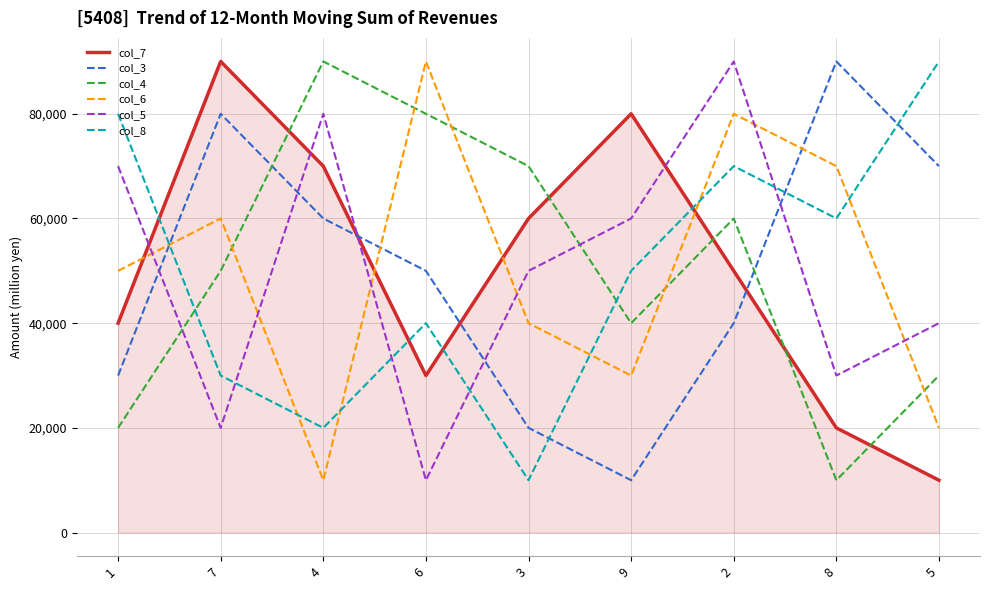

What is the greatest value displayed?

90000